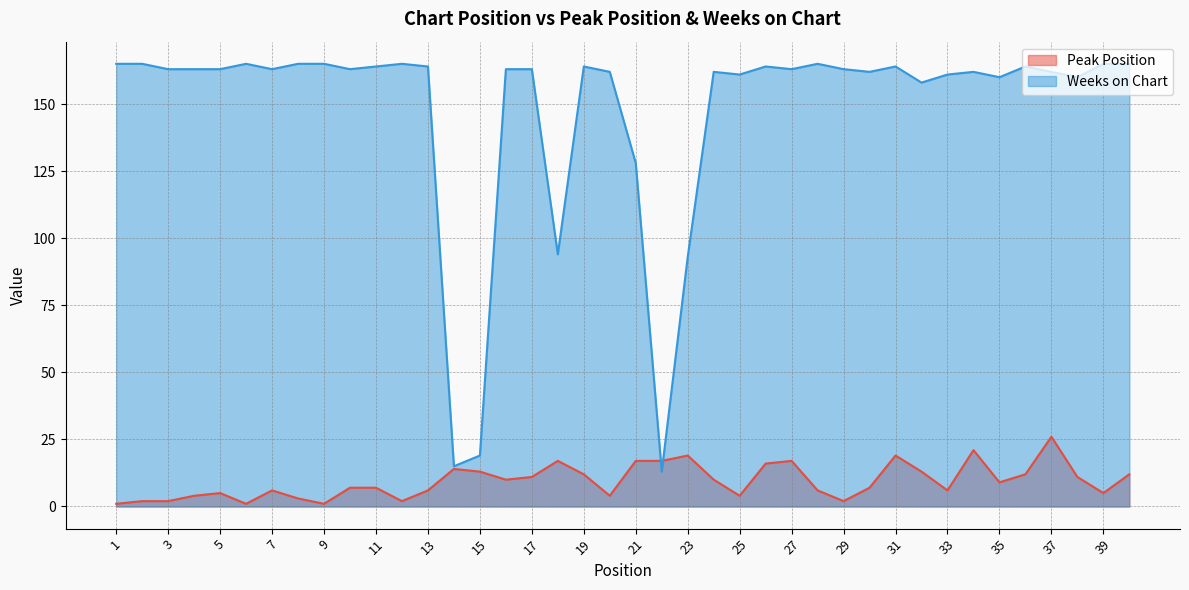

List the series in order of their overall mean, lowest first.

Peak Position, Weeks on Chart